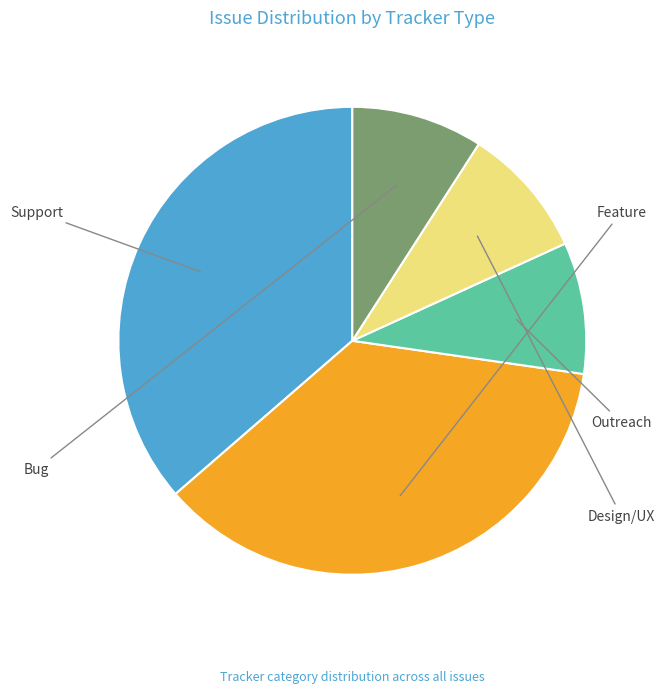

Is there a majority slice in this chart?

No